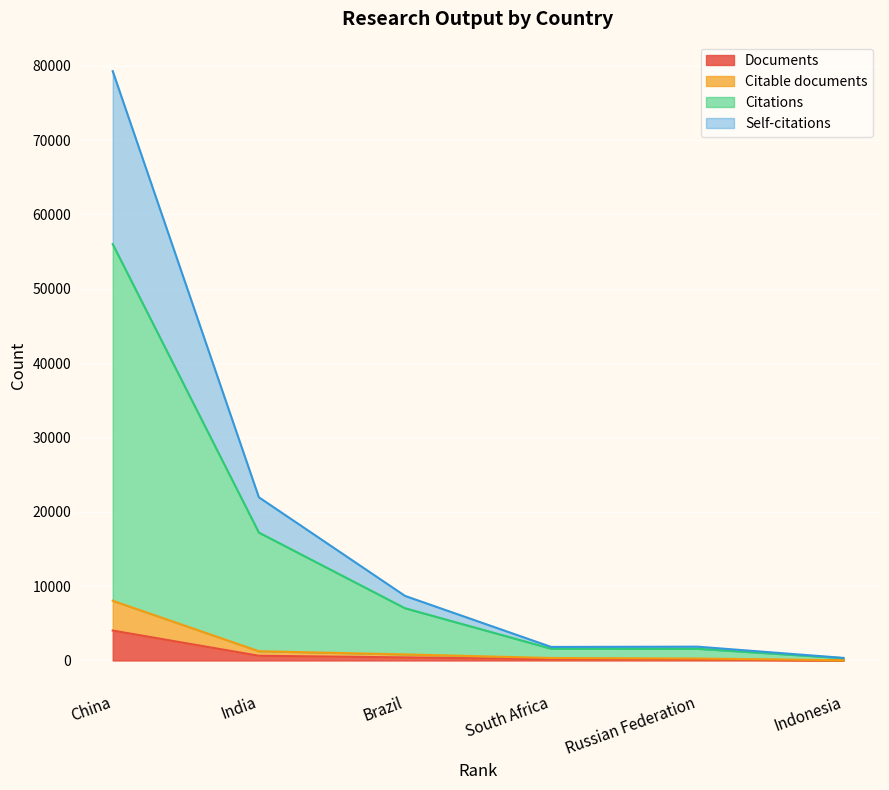

Read the Citations value at India, to the nearest 50.

17200